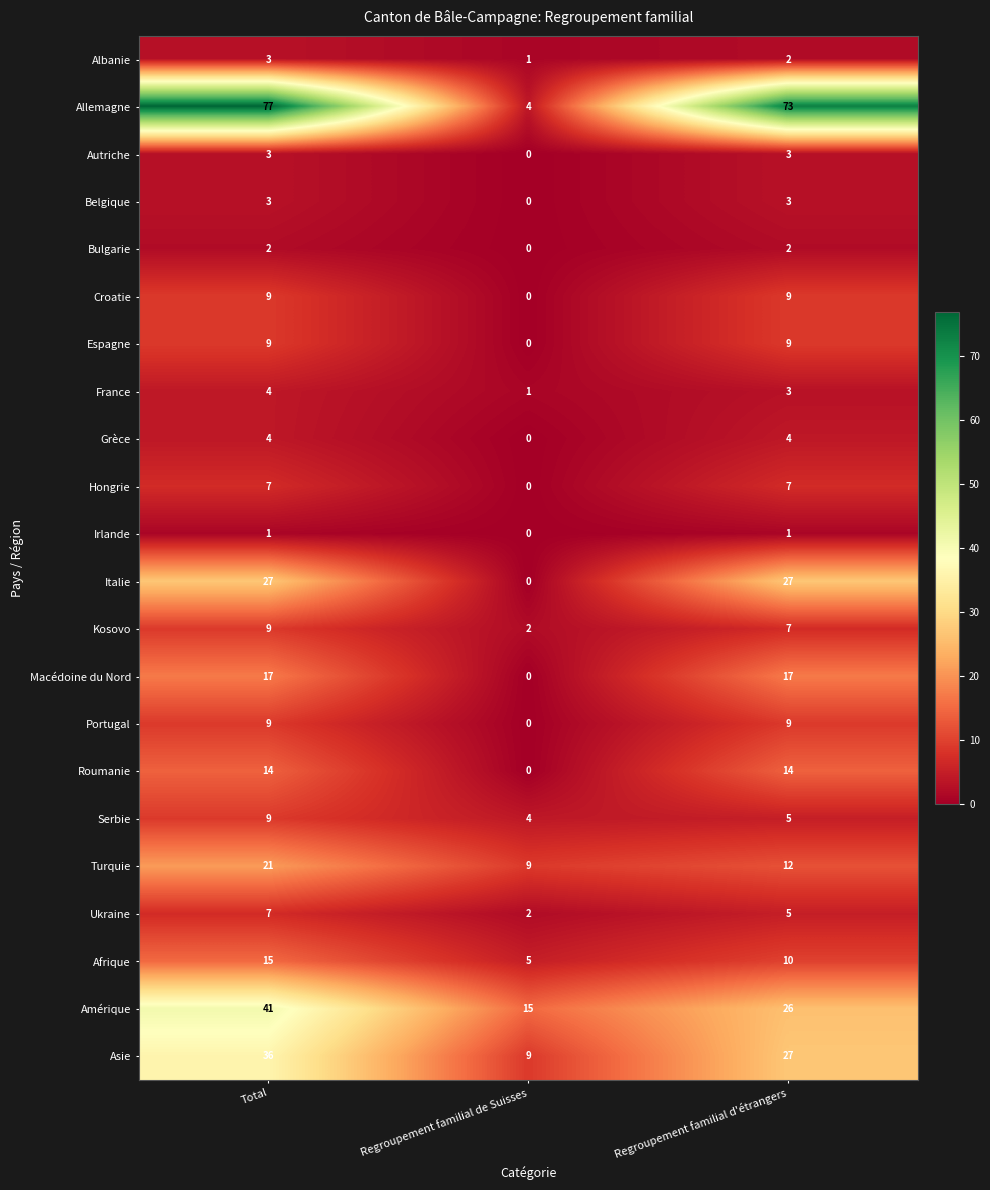

What is the difference between the Belgique values at Regroupement familial d'étrangers and Regroupement familial de Suisses?

3